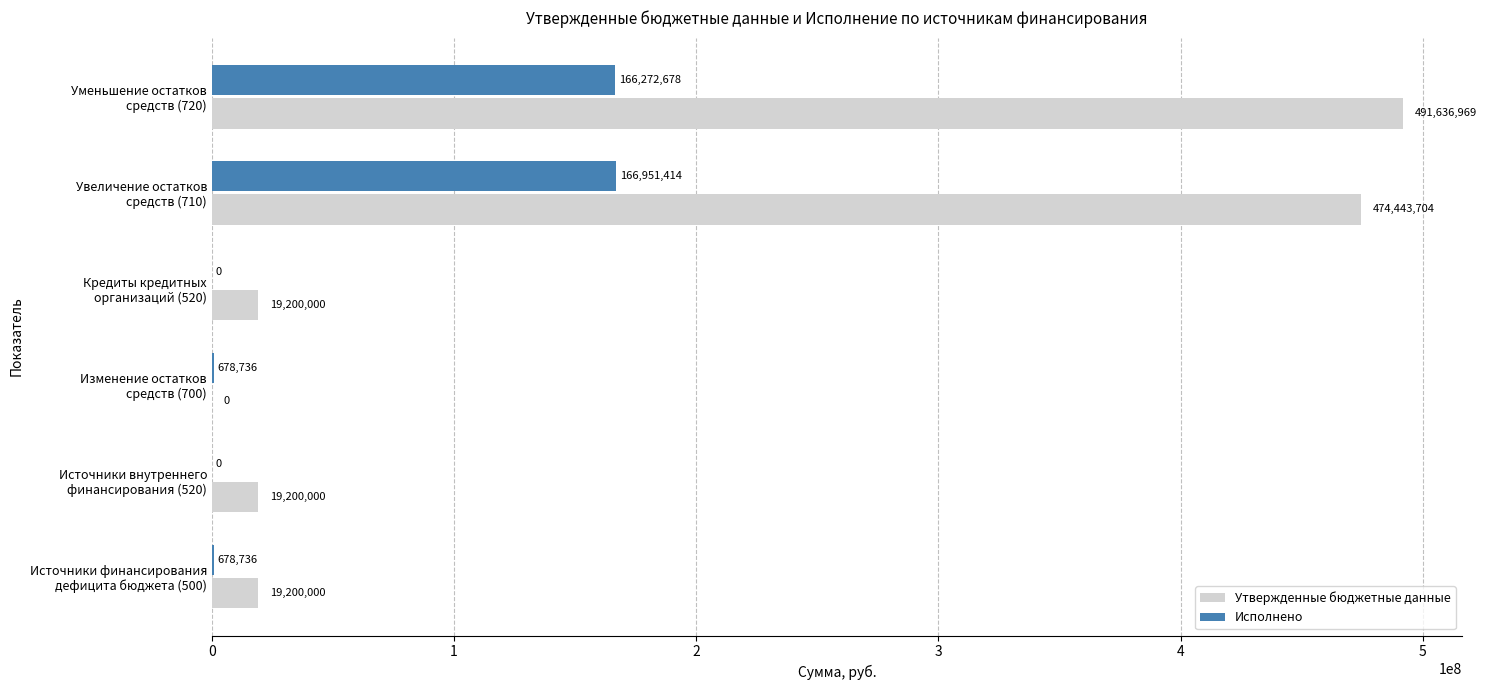

What is the maximum value for Исполнено?

166951414.1